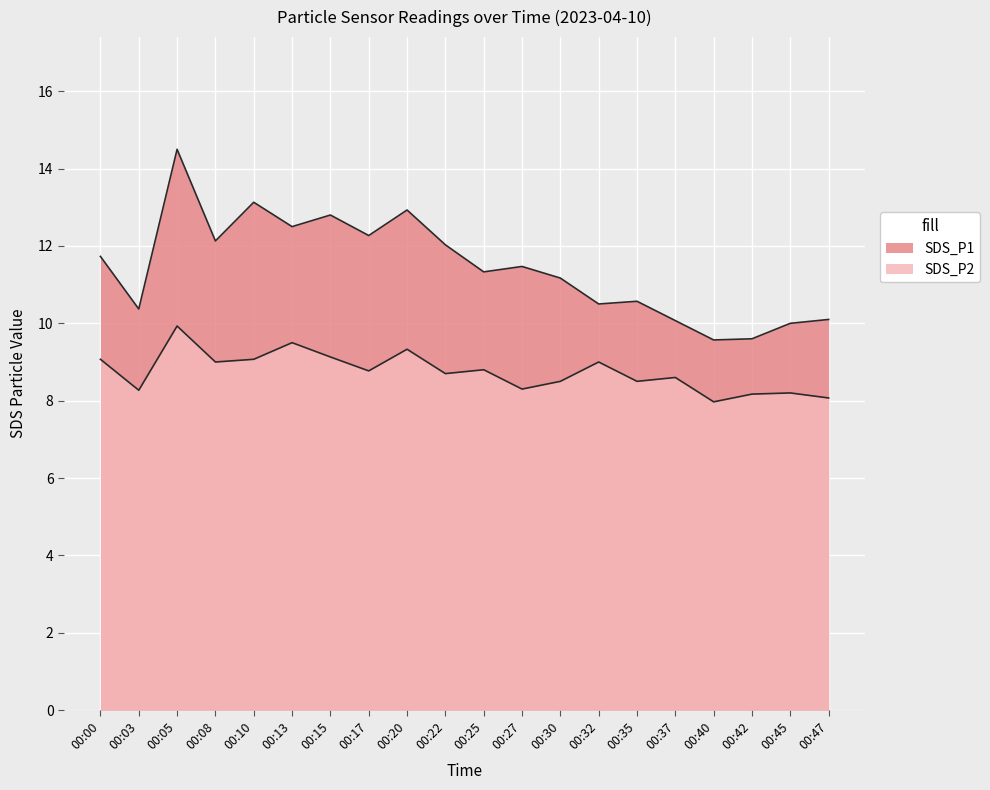

True or false: SDS_P2 and SDS_P1 intersect in this chart.

False